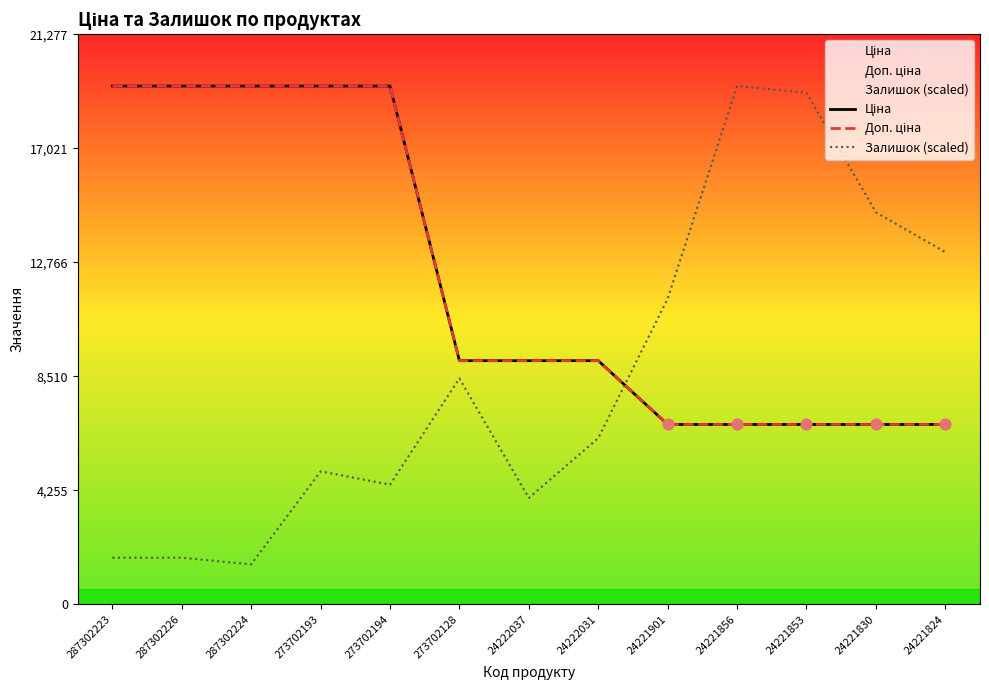

Is the value of Залишок (scaled) at 287302223 greater than the value of Ціна at 24221856?

No